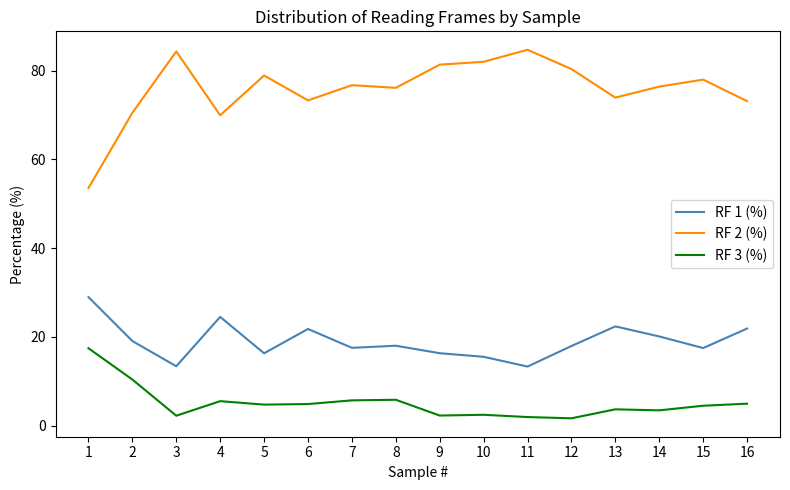

Which series has the largest total across all categories?

RF 2 (%)